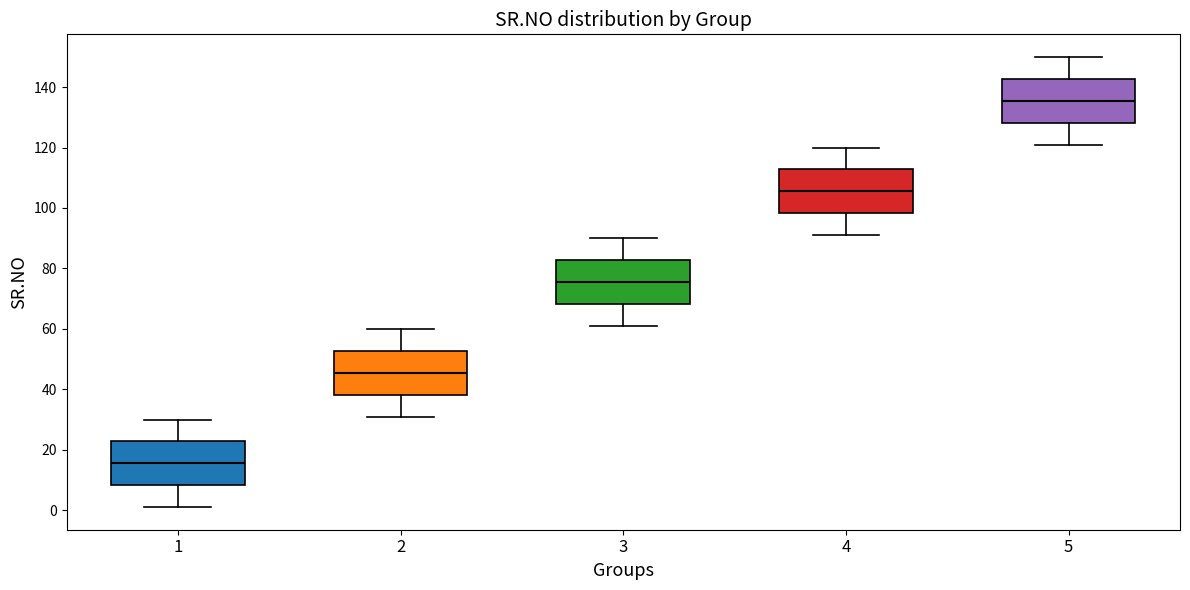

Reading left to right, read every box against the y-axis: the position of its median line, the range the box covers, and the ends of its whiskers. The values are not printed on the chart, so give them approximately, as read against the axis.

1: median 16, box 8 to 22, whiskers 2 to 30
2: median 46, box 38 to 52, whiskers 32 to 60
3: median 76, box 68 to 82, whiskers 62 to 90
4: median 106, box 98 to 112, whiskers 92 to 120
5: median 136, box 128 to 142, whiskers 122 to 150